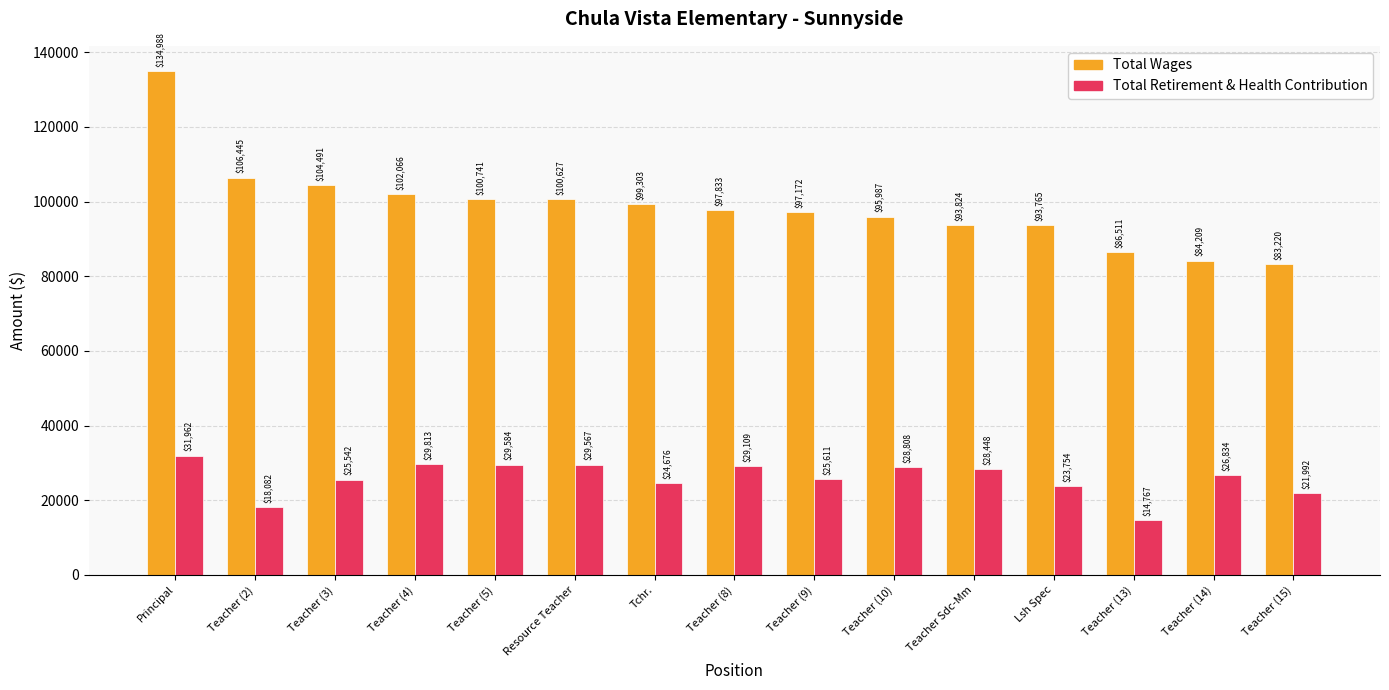

The Total Retirement & Health Contribution series shows 16703 at Teacher Sdc-Mm. True or false?

False